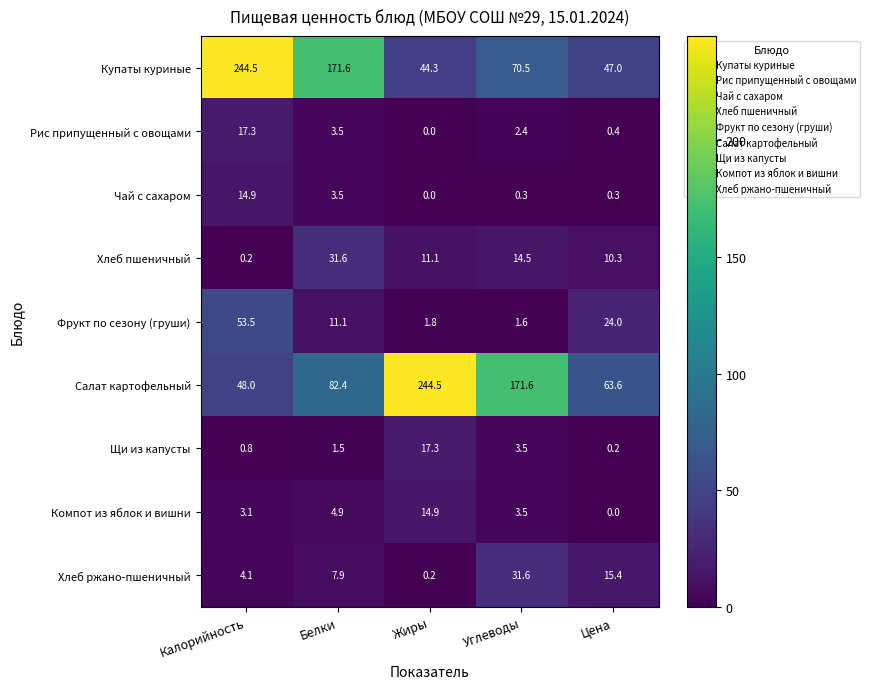

The Щи из капусты series shows 0.2 at Цена. True or false?

True